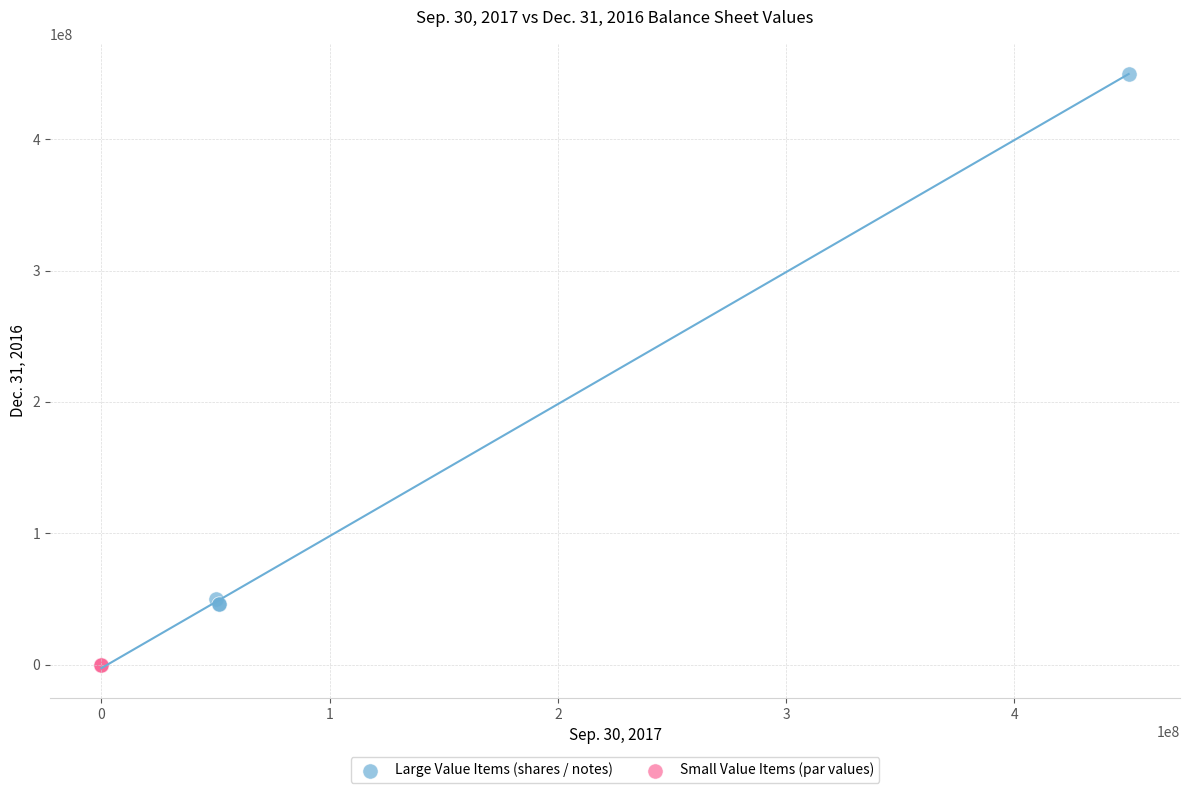

What are all the series names shown in the legend?

Large Value Items (shares / notes), Small Value Items (par values)